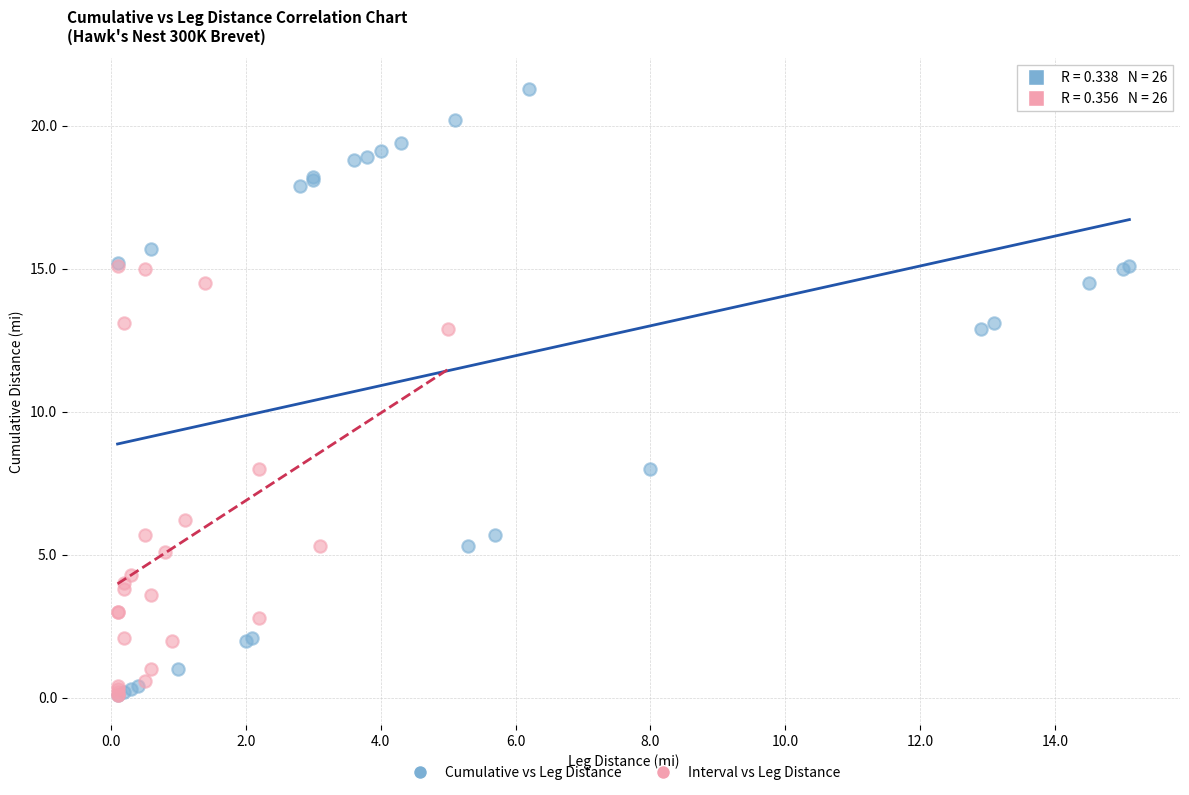

Which series reaches the maximum Y coordinate?

Cumulative vs Leg Distance